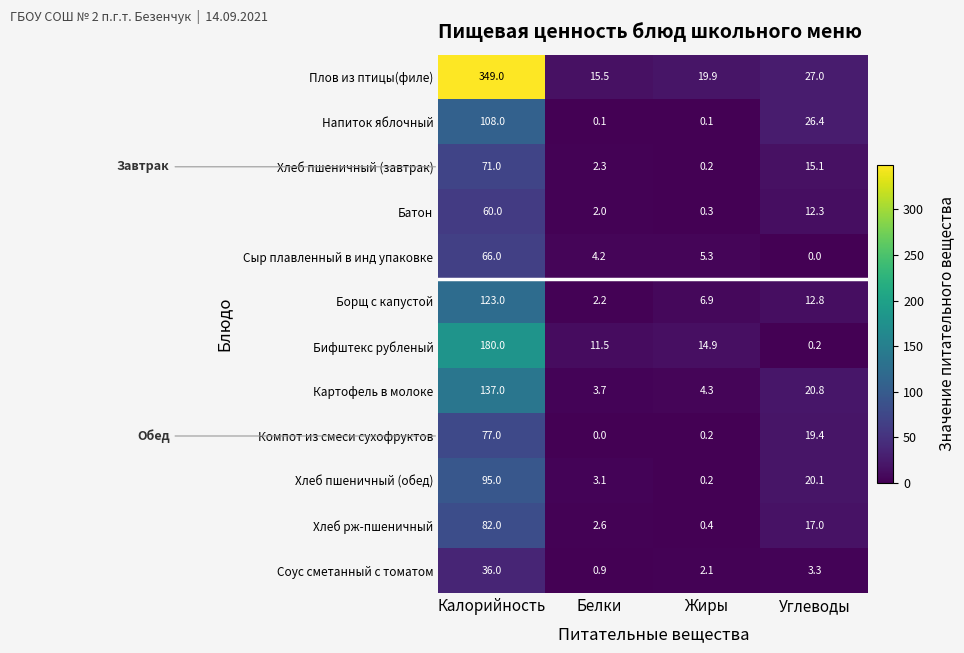

What is the difference between the Компот из смеси сухофруктов values at Жиры and Калорийность?

76.8